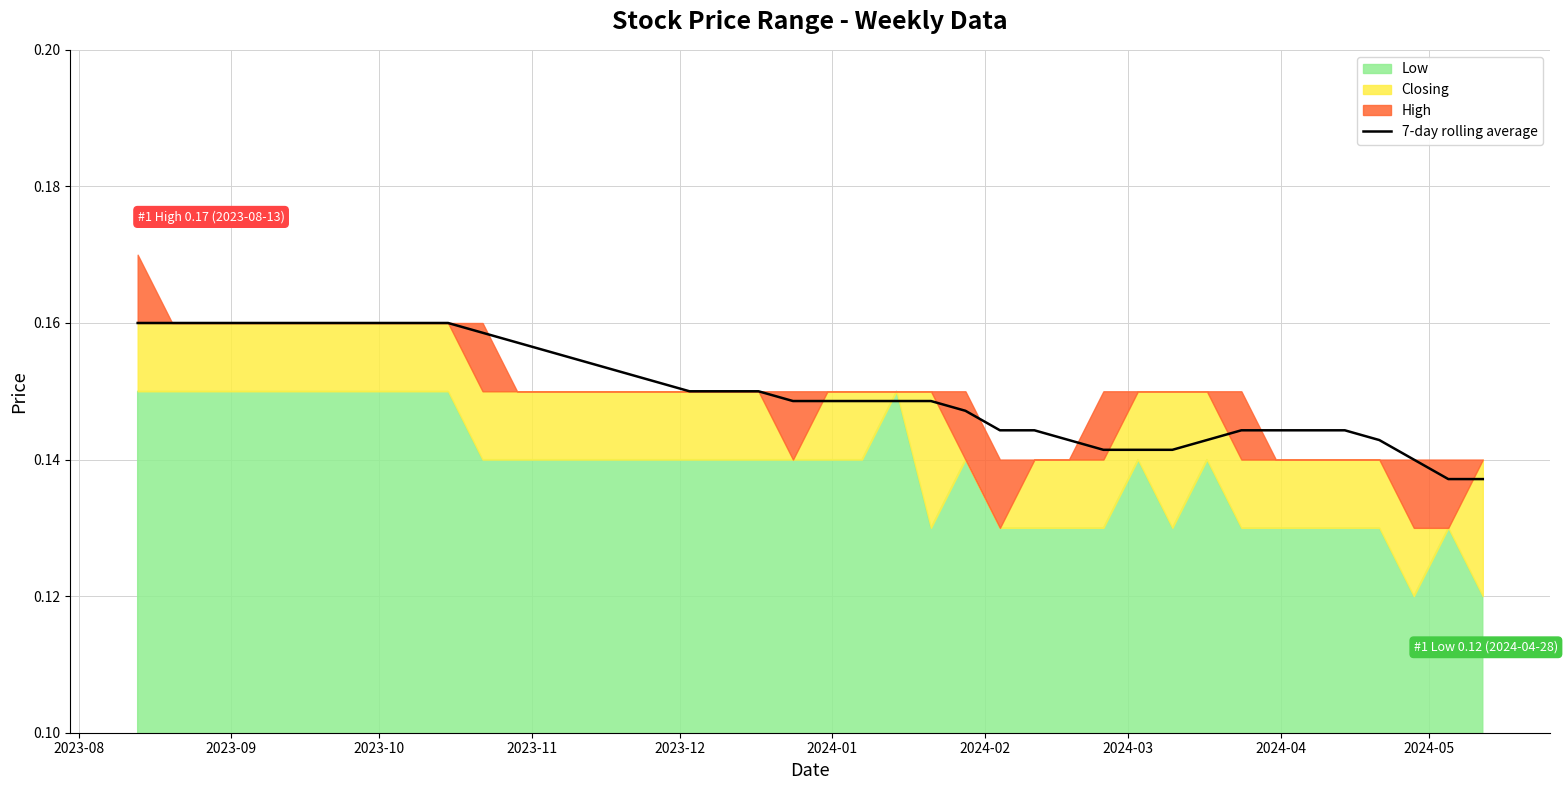

Is it true that the value at 38 is 0.2?

False